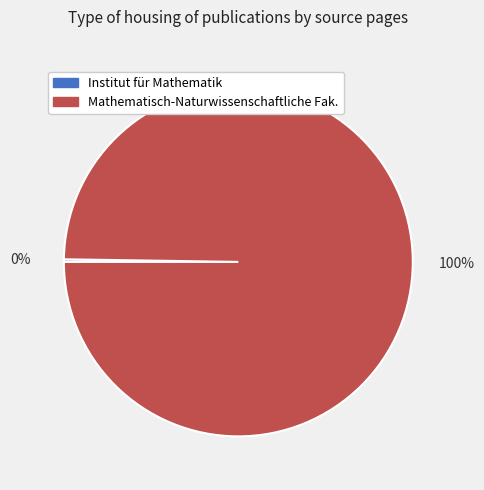

Which slice represents more than half of the pie?

Mathematisch-Naturwissenschaftliche Fak.